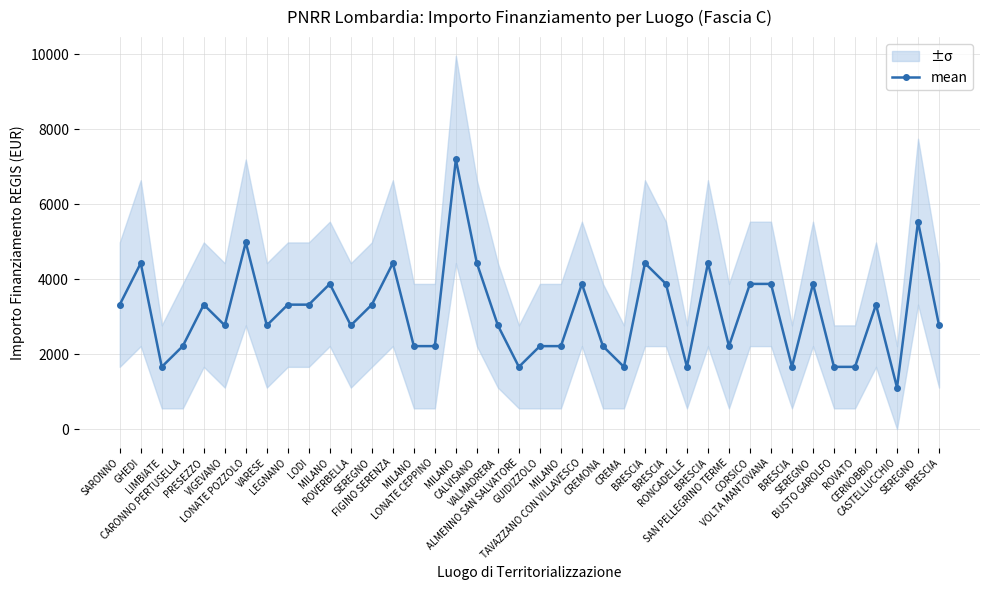

How many data points are less than 3318?

20